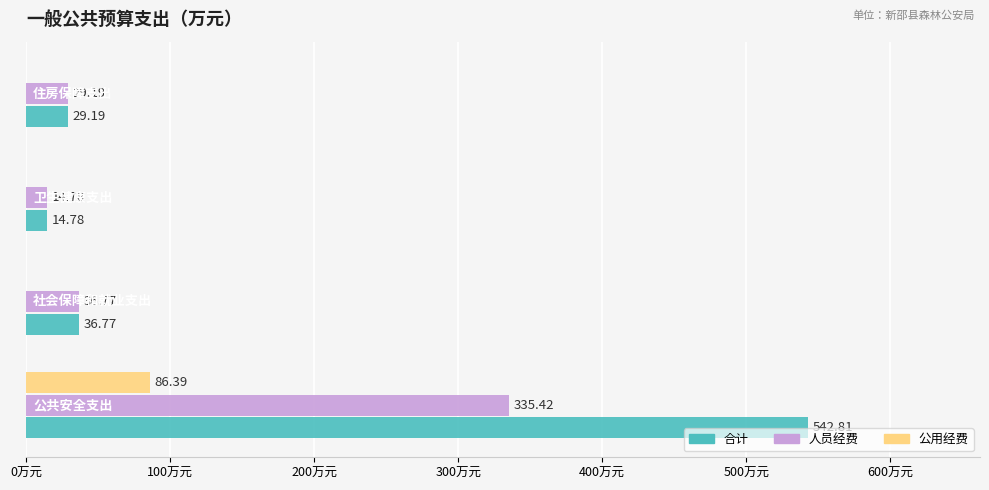

Which series has the largest total across all categories?

合计